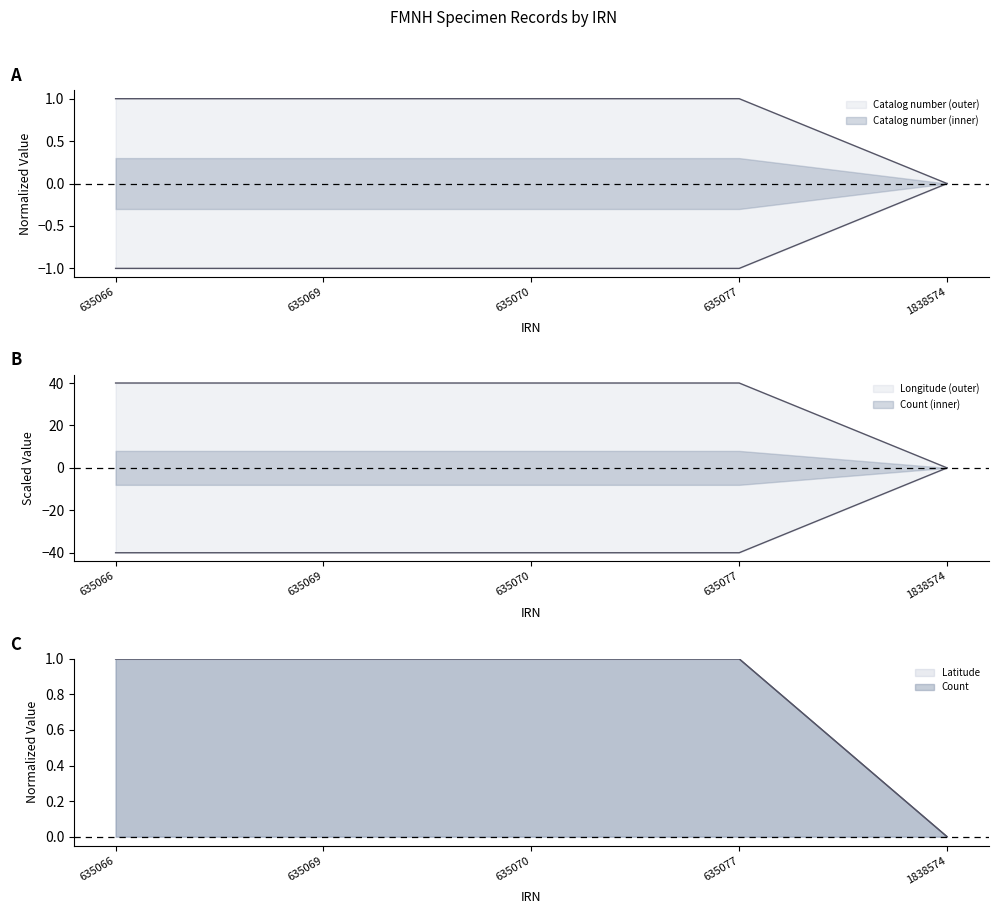

Which series changed the most between 635066 and 635069?

Catalog number